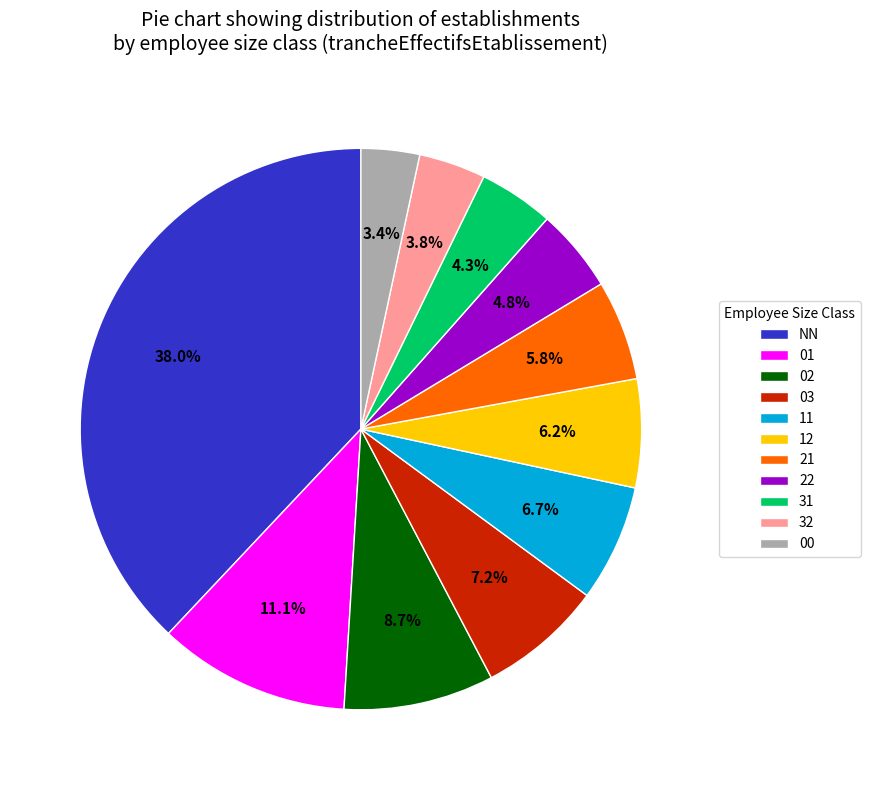

Is there a majority slice in this chart?

No